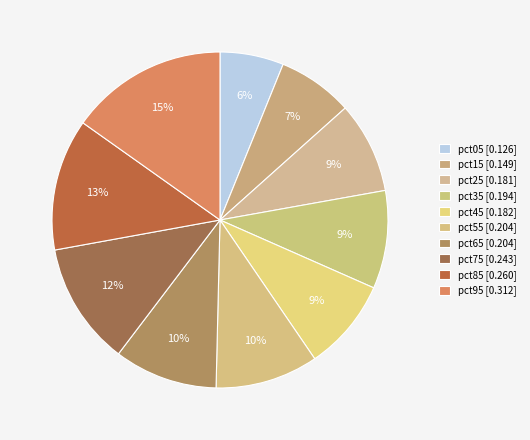

What is the change in value from pct05 to pct35?

+0.1